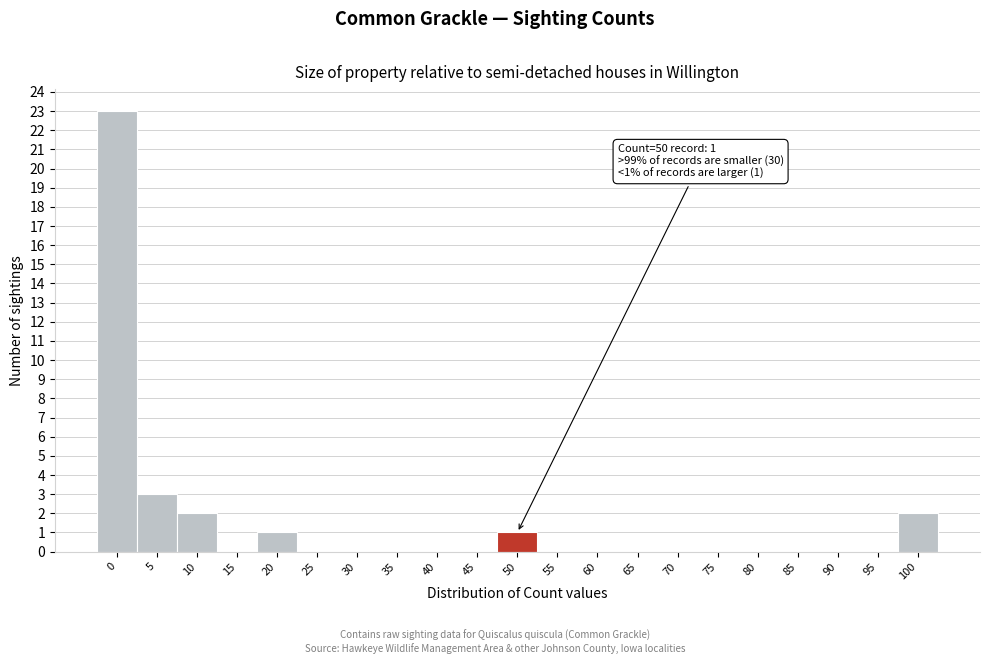

Reading right to left, list all the values displayed in this chart.

100=2	95=0	90=0	85=0	80=0	75=0	70=0	65=0	60=0	55=0	50=1	45=0	40=0	35=0	30=0	25=0	20=1	15=0	10=2	5=3	0=23